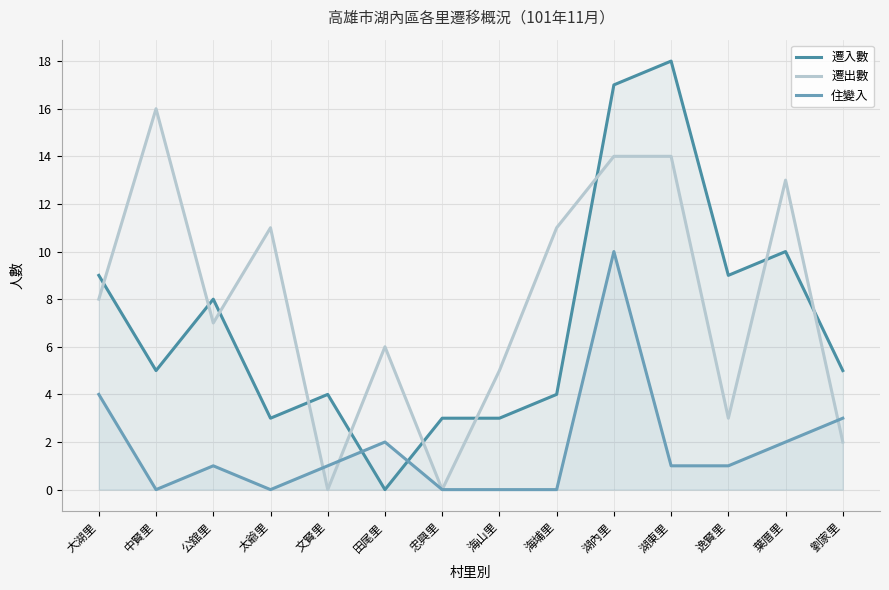

Is it true that 遷入數 equals 1 at 太爺里?

False